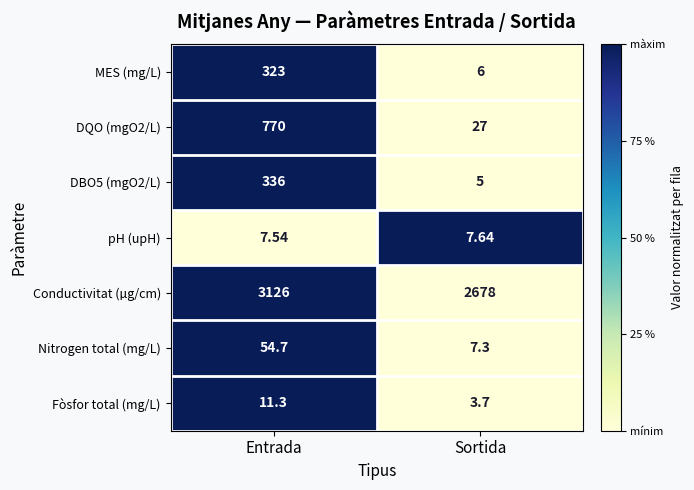

At which category is the sum across all series the highest?

Entrada